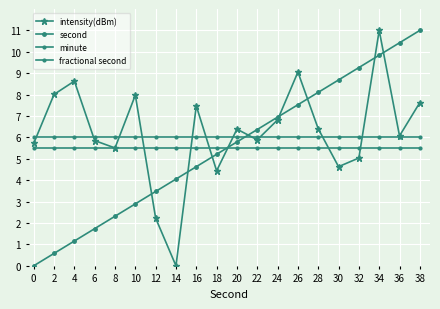

How many intersections are there between minute and intensity(dBm)?

6